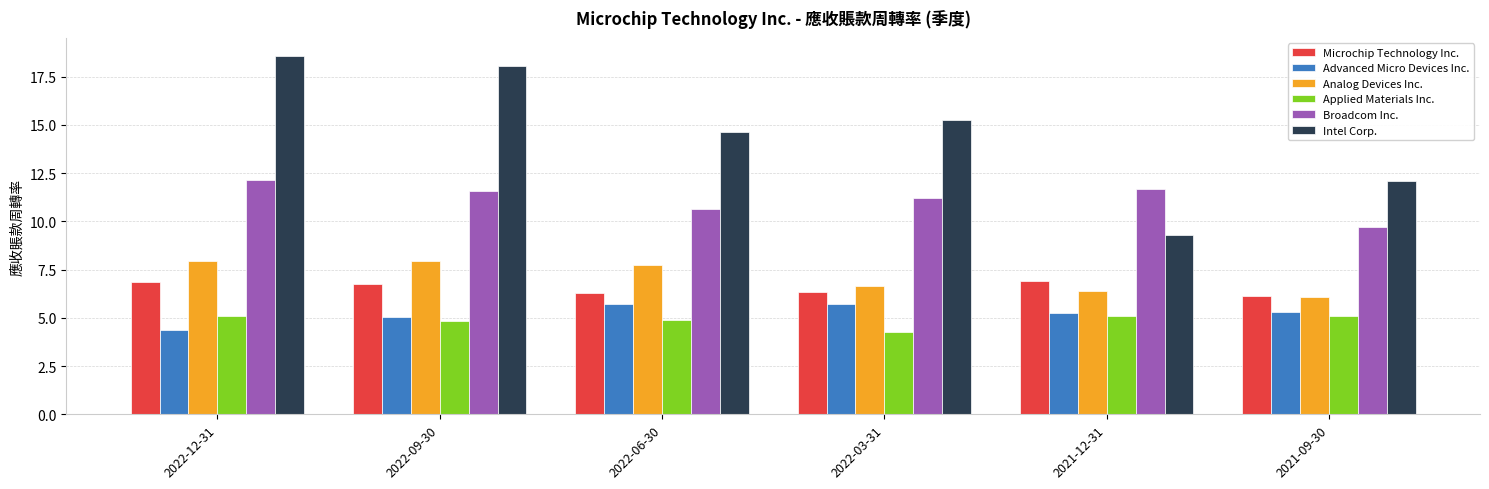

What position from the right is 2022-03-31?

3